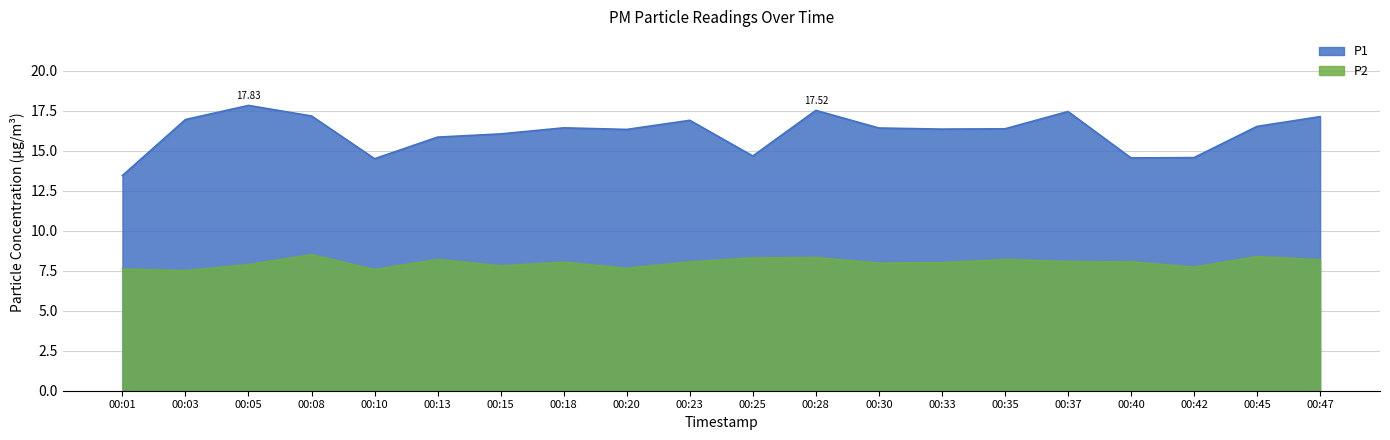

Which series has the largest total across all categories?

P1